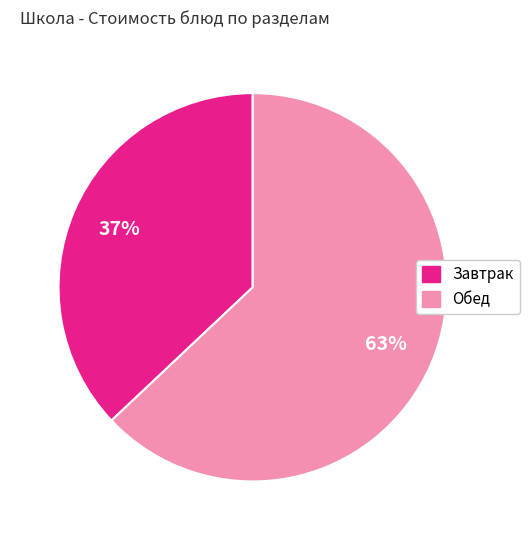

Does any single category account for the majority?

Yes